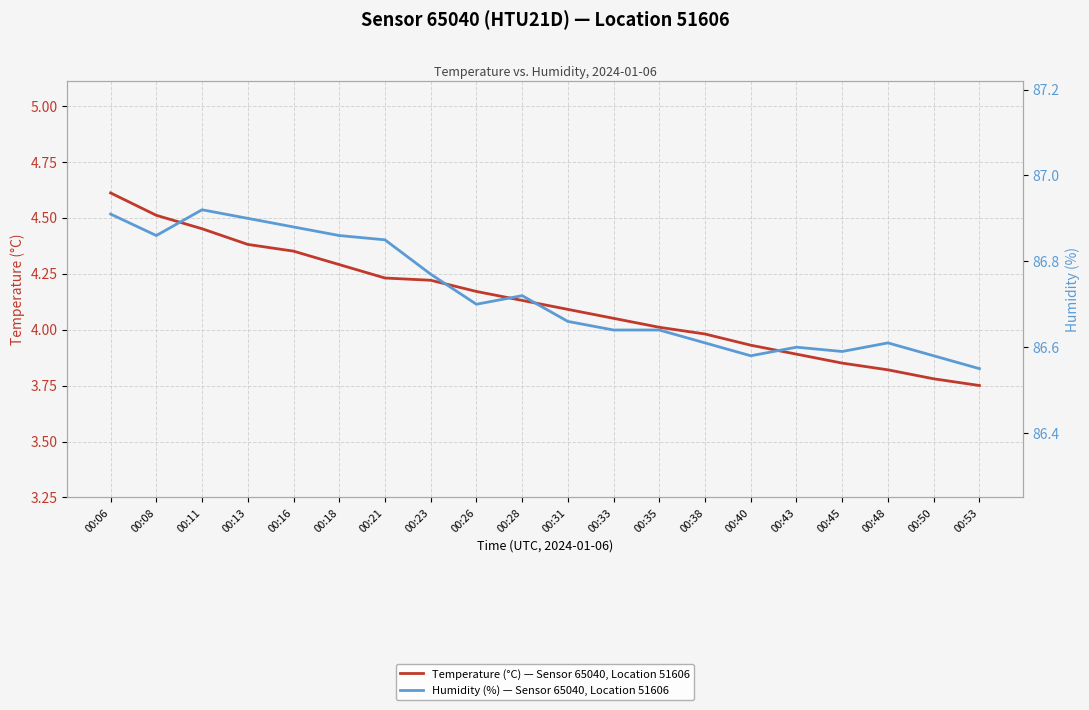

What is the greatest value displayed?

86.9